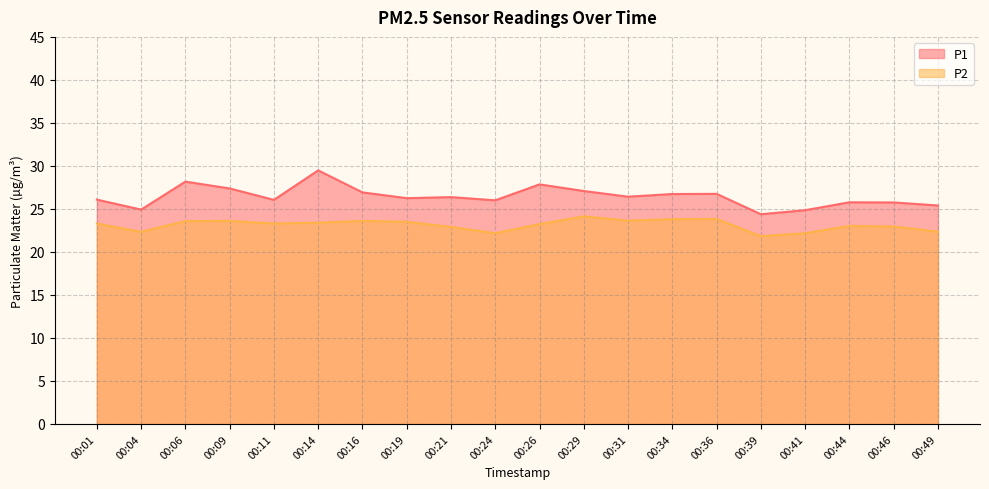

Is it true that P1 equals 43.0 at 00:01?

False